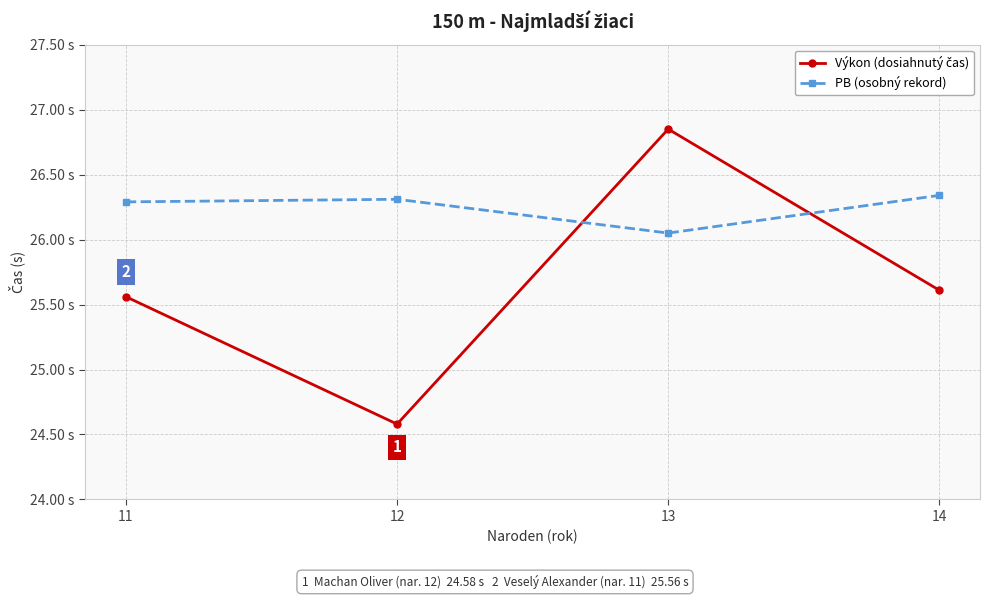

Is this an area chart (filled region under the line)?

No